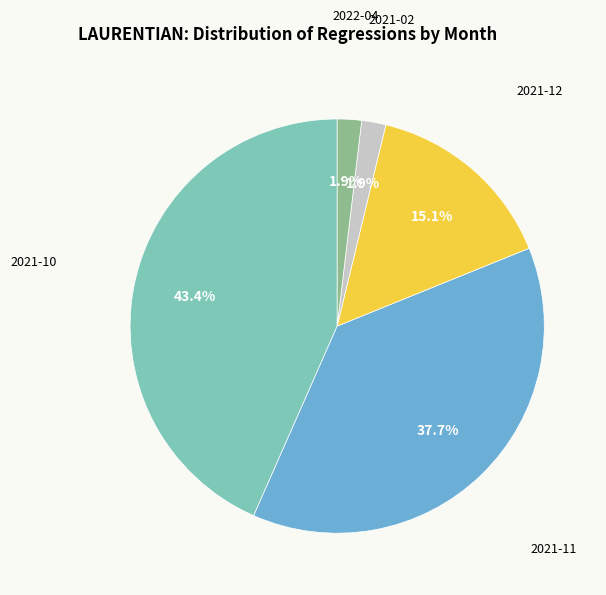

Is there any slice that represents more than half of the pie?

No